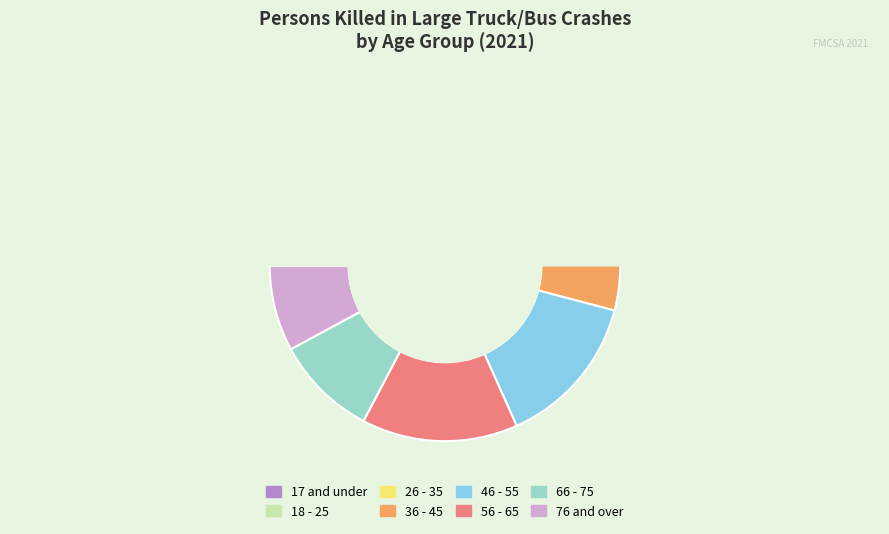

What percentage is NOT represented by 26 - 35?

80.6%